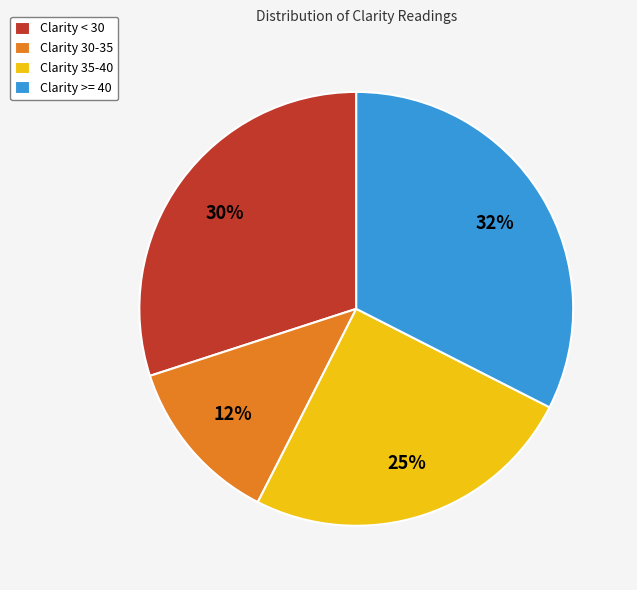

Which slice is the largest?

Clarity >= 40